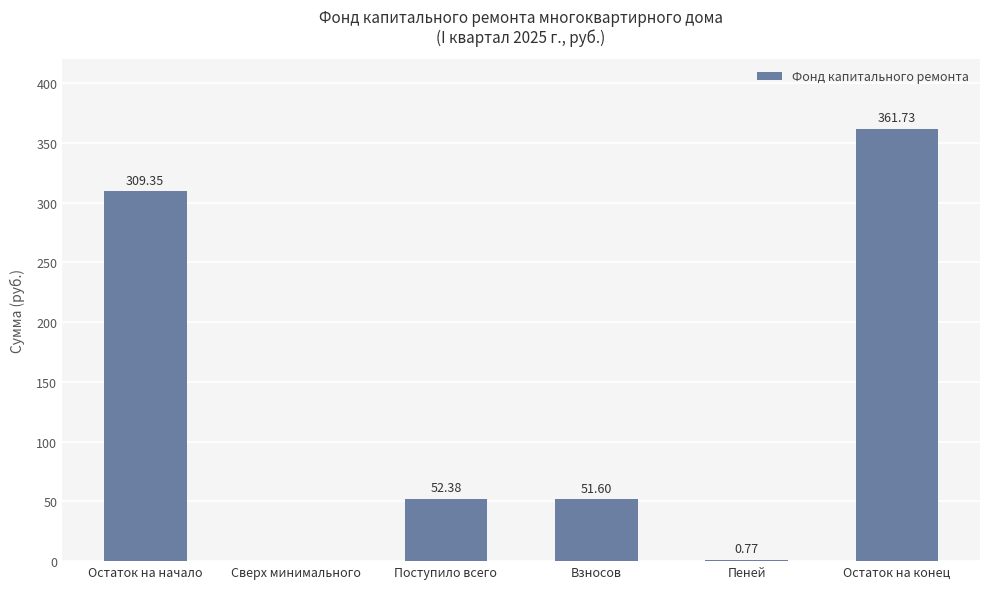

Which has a higher value, Взносов or Пеней?

Взносов